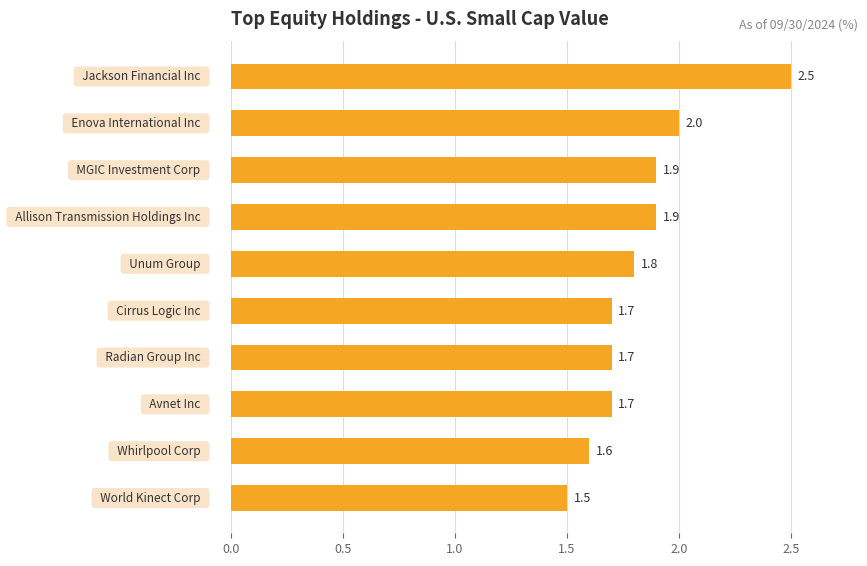

Count the values in the range 1 to 2.

9